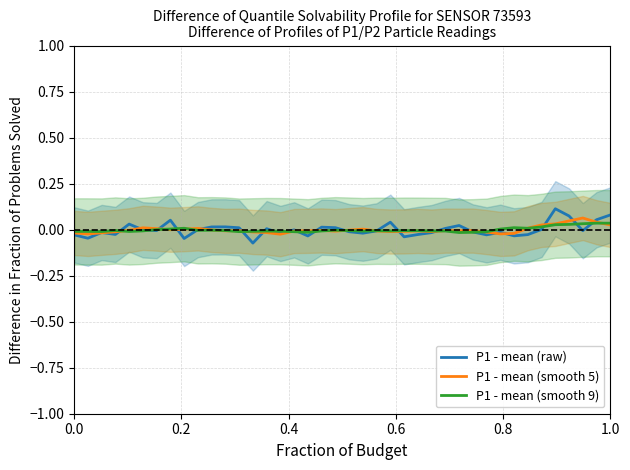

What is the difference between the maximum and minimum values in the P1 - mean (smooth 9) series?

0.1